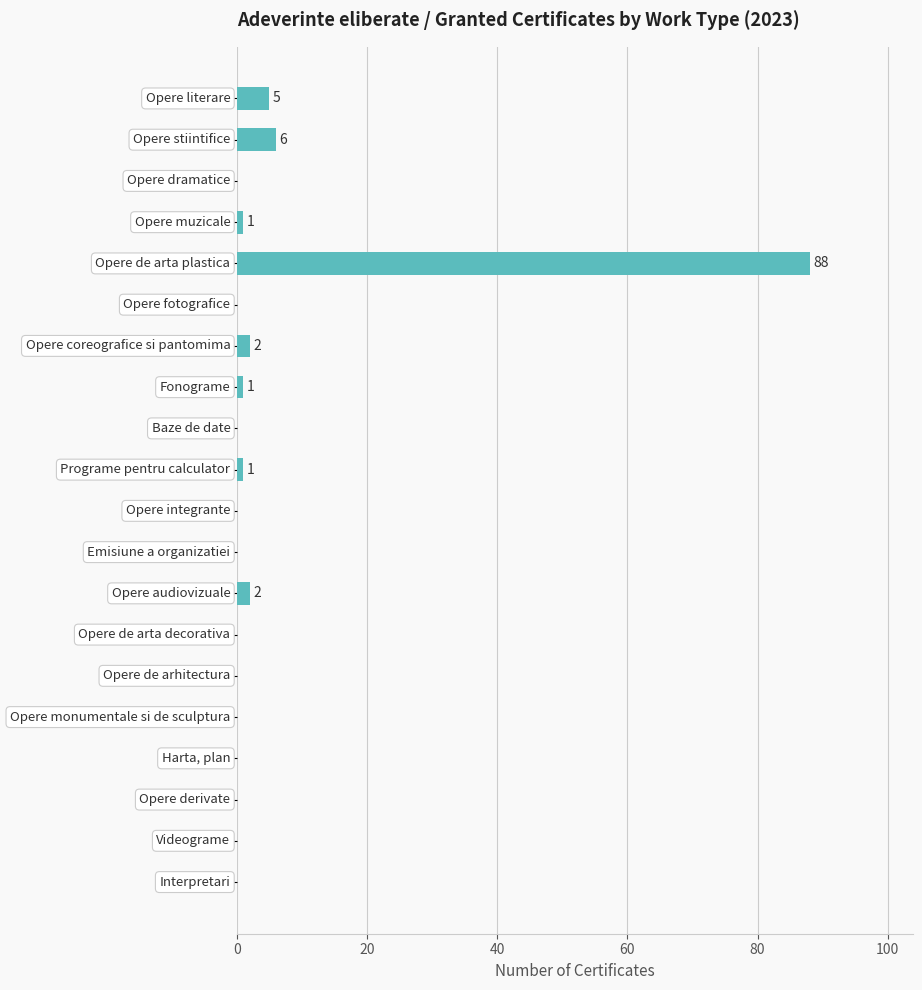

What is the sum of all values?

106